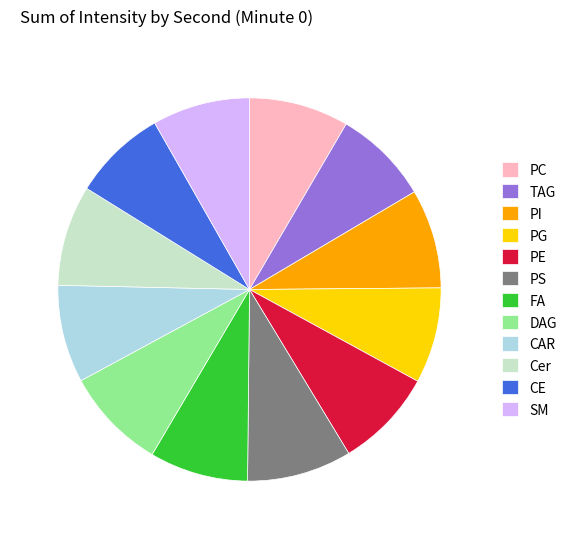

Is the sum of TAG and CE greater than half?

No